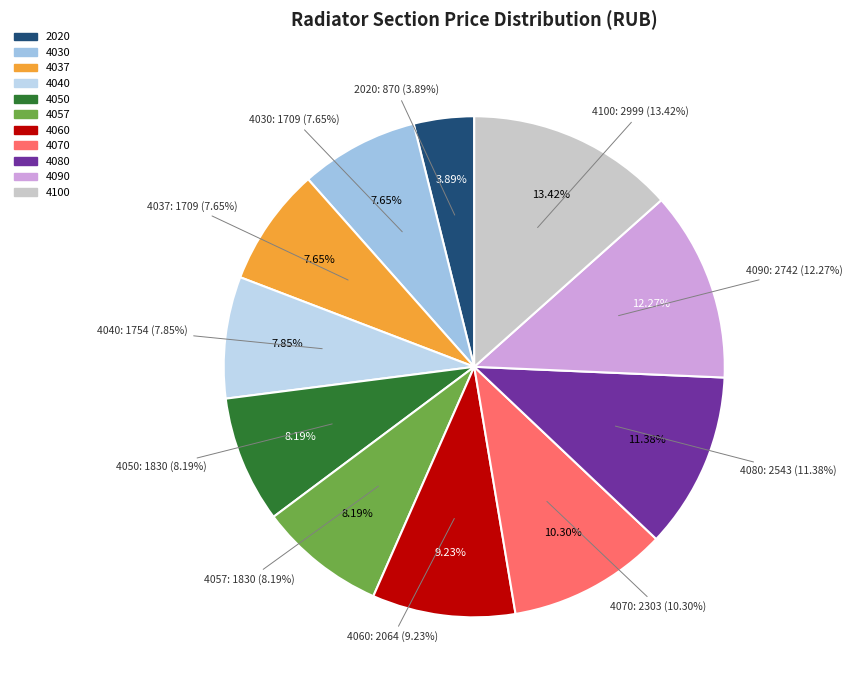

Is there a majority slice in this chart?

No